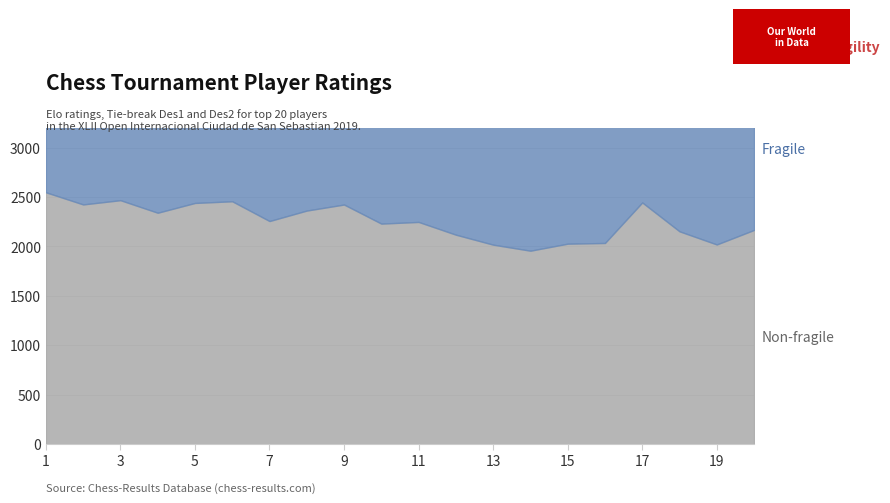

What is the difference between the Fragile values at 3 and 11?

5.0